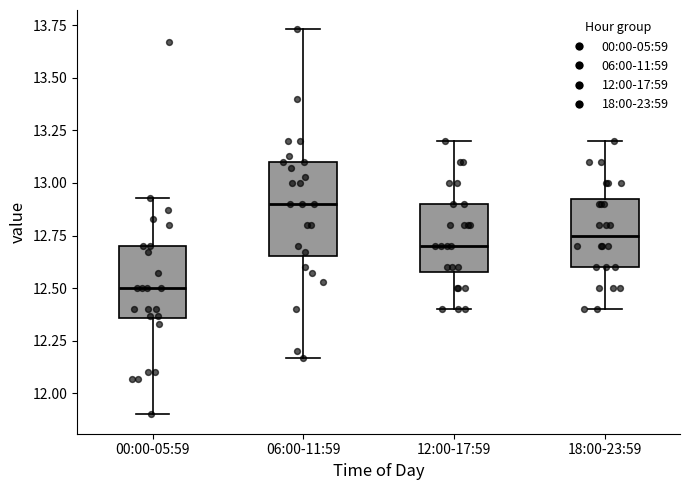

Where does the upper whisker of the box for 12:00-17:59 end on the y-axis? The values are not printed on the chart, so give them approximately, as read against the axis.

13.20